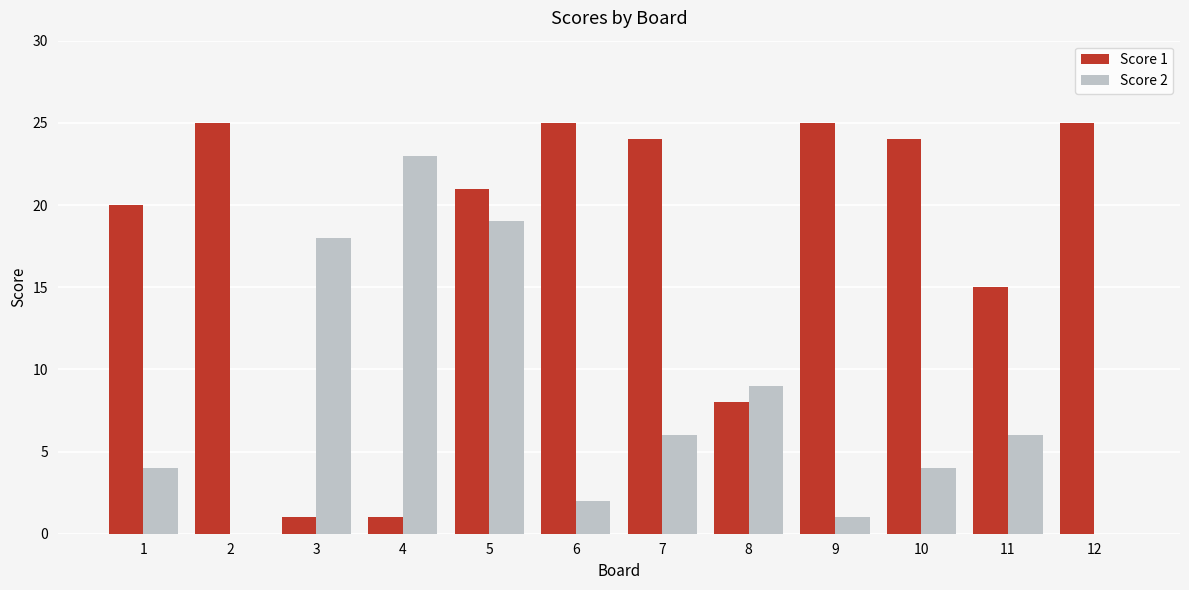

What is the total value across all series at 5?

40